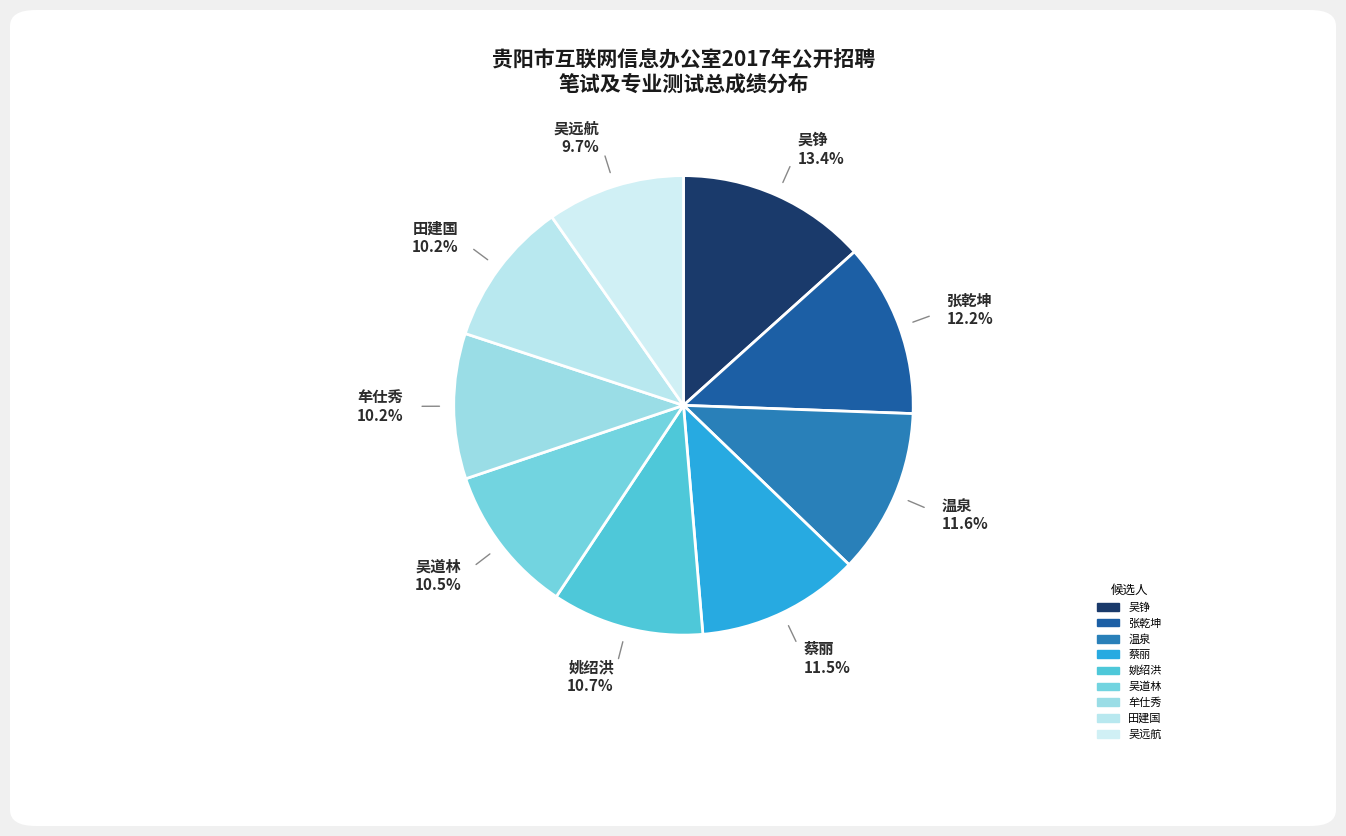

To the nearest percent, what is the difference between the 吴道林 and 吴远航 slice percentages?

1%